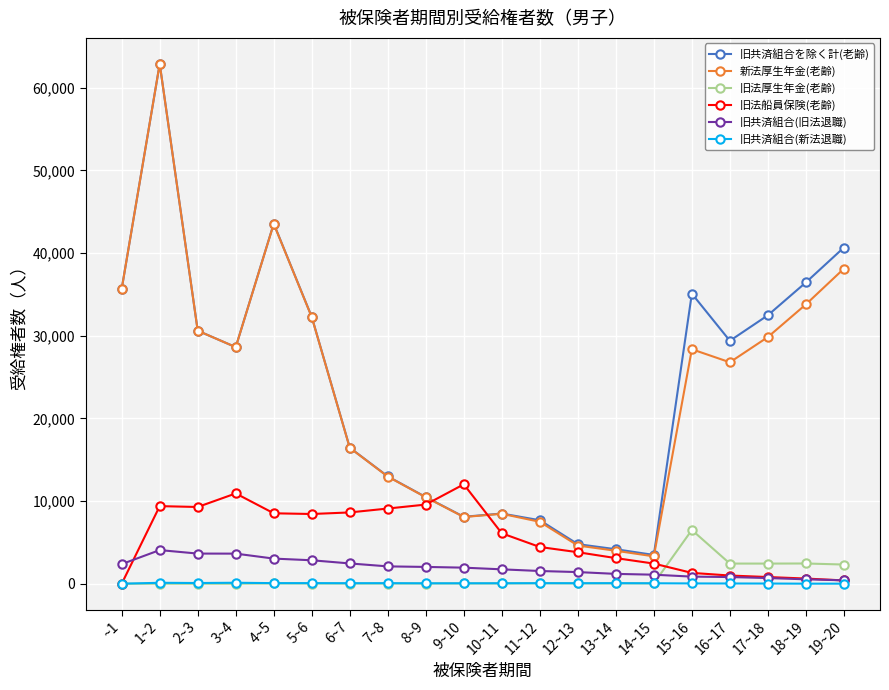

Between which two adjacent categories do 旧法厚生年金(老齢) and 旧共済組合(旧法退職) first intersect?

14~15 and 15~16